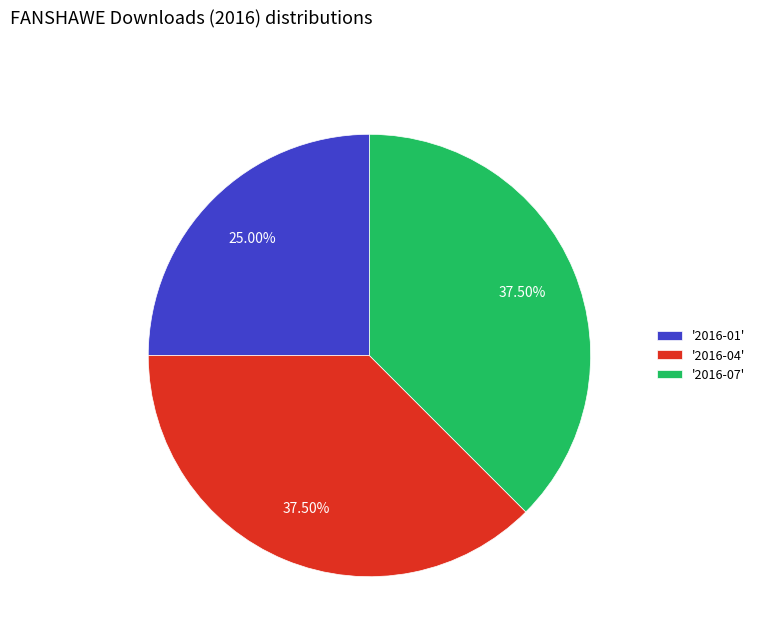

How many slices are in this pie chart?

3